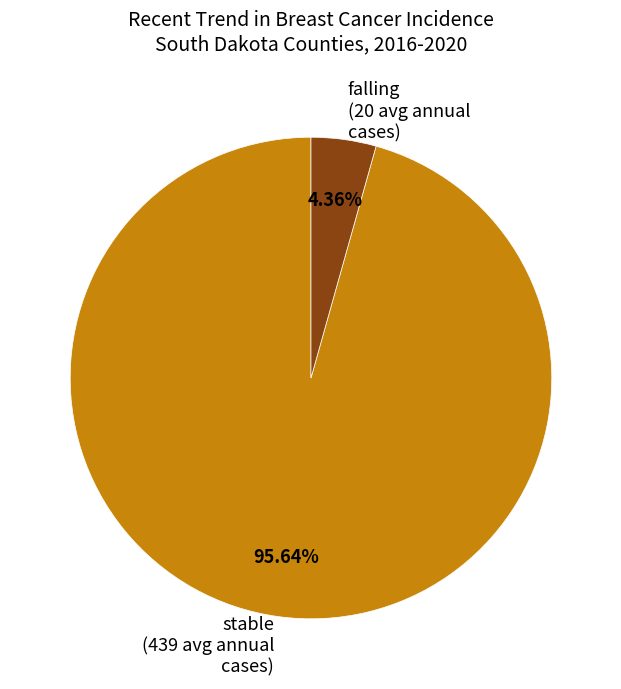

Do stable (439 avg annual cases) and falling (20 avg annual cases) together represent more than half of the pie?

Yes